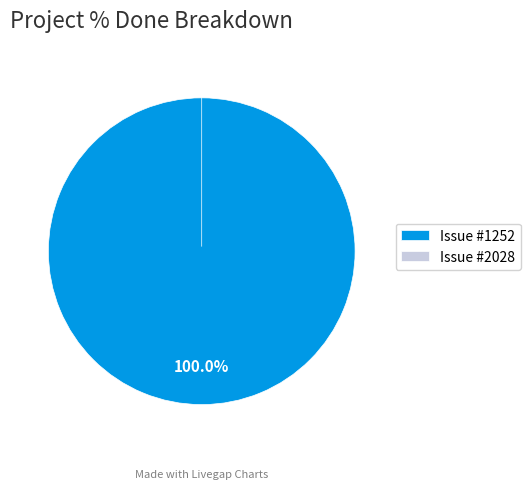

True or false: 1252 accounts for 86% of the total.

False